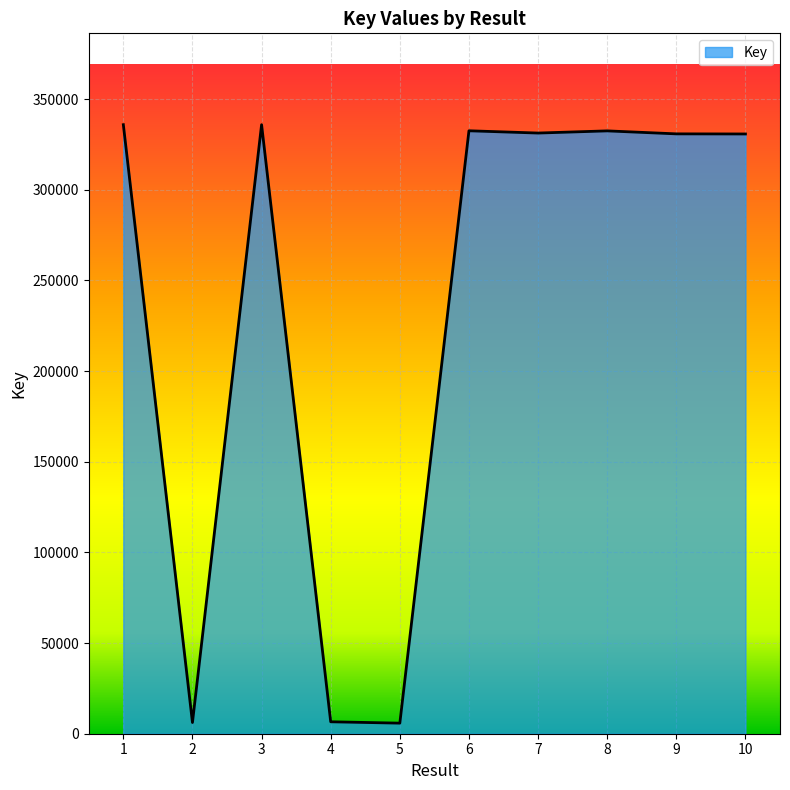

The value at 7 is 331255. True or false?

True